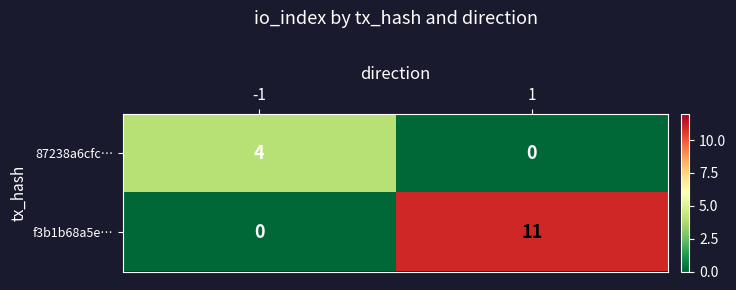

What is the sum of all 87238a6cfc… values?

4